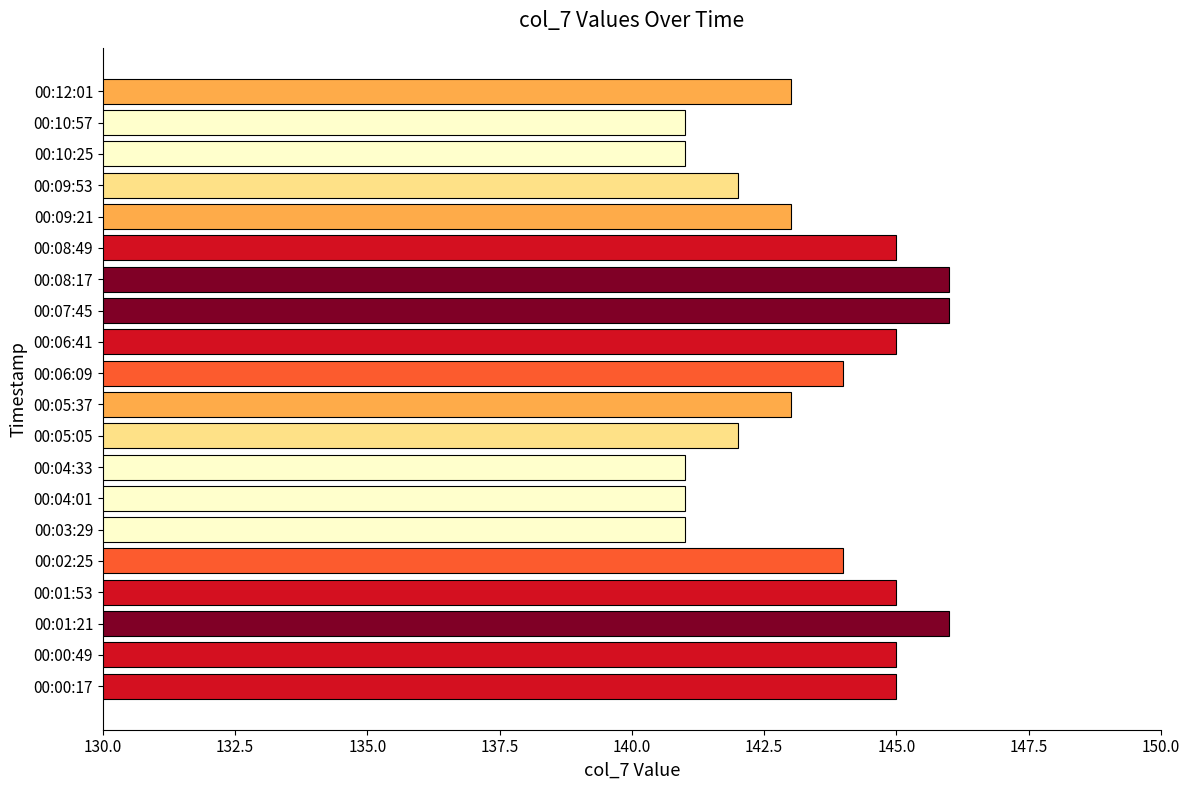

The chart shows a value of 144 at 00:02:25. True or false?

True